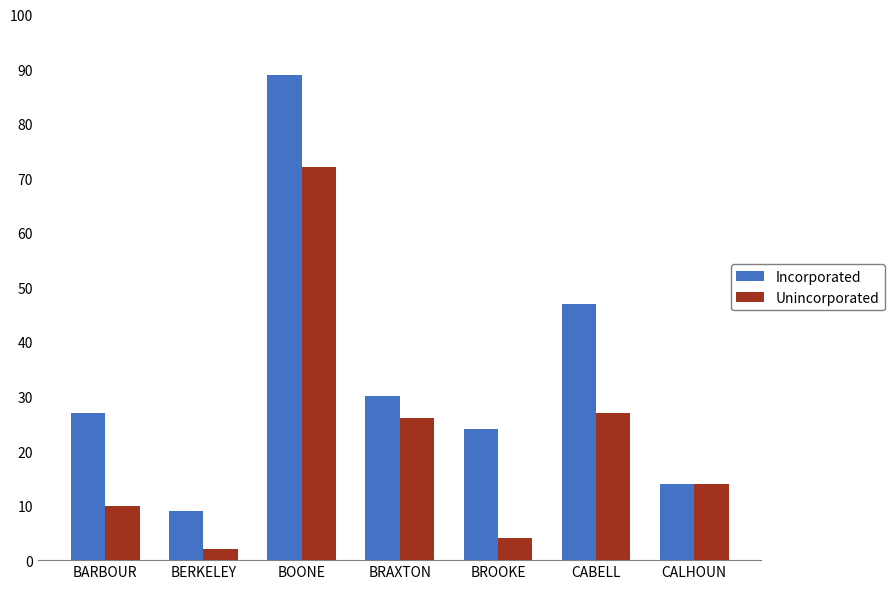

At which label is Incorporated closest to 49?

CABELL